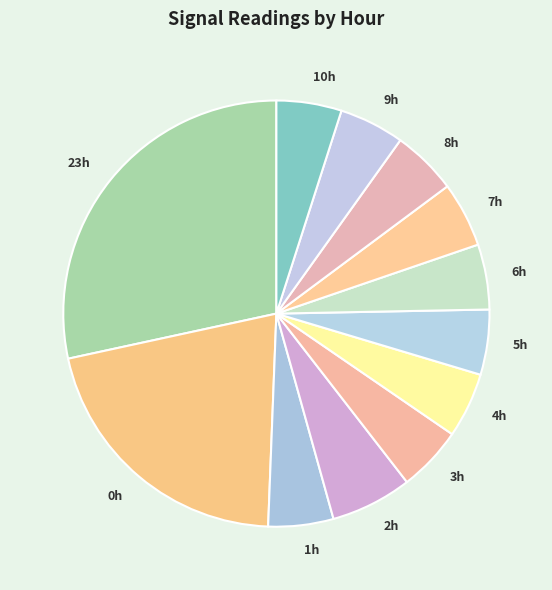

The 9h slice represents 11% of the pie. True or false?

False